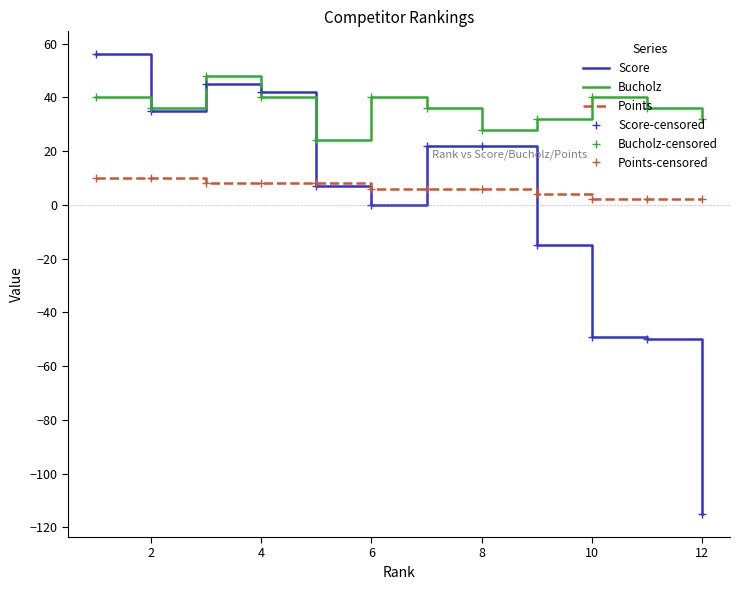

What are all the series names shown in the legend?

Score, Bucholz, Points, Score-censored, Bucholz-censored, Points-censored